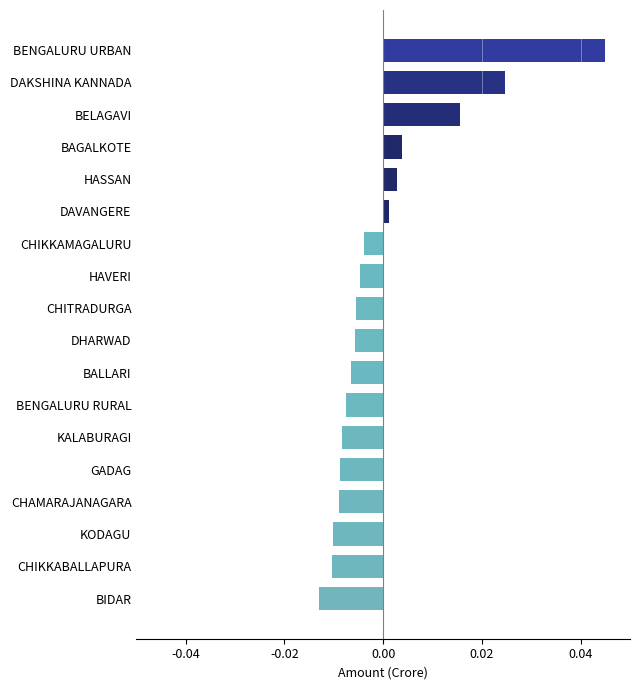

Does the chart contain any negative values?

Yes